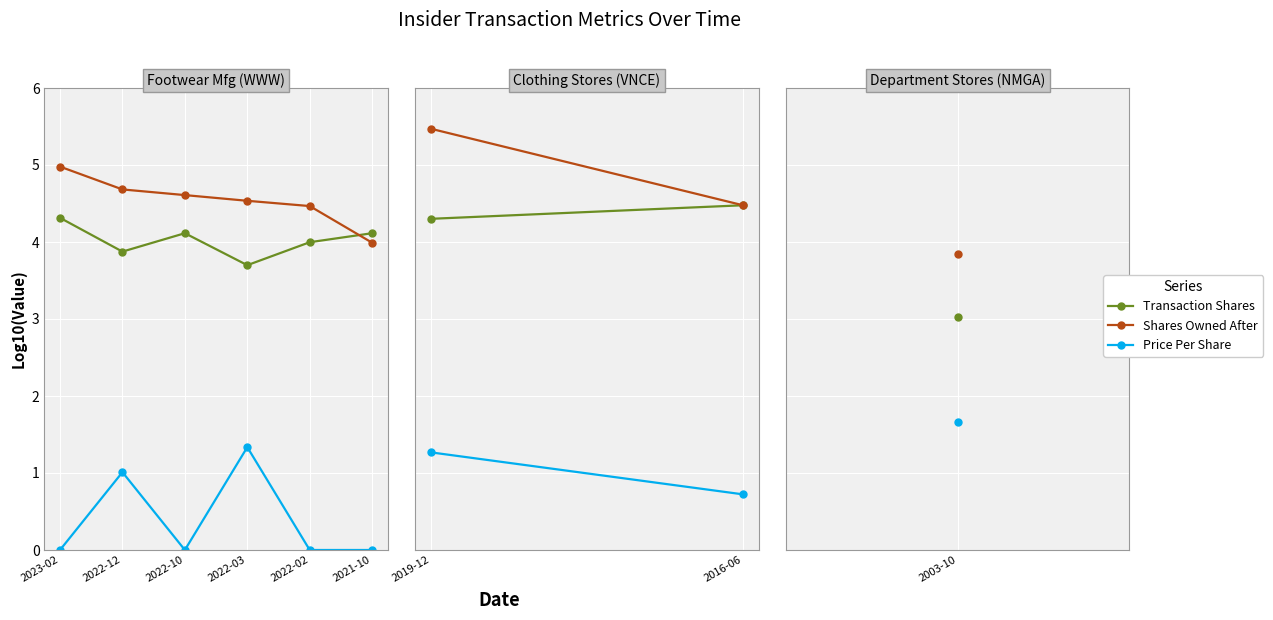

What is the maximum value shown in the chart?

5.0